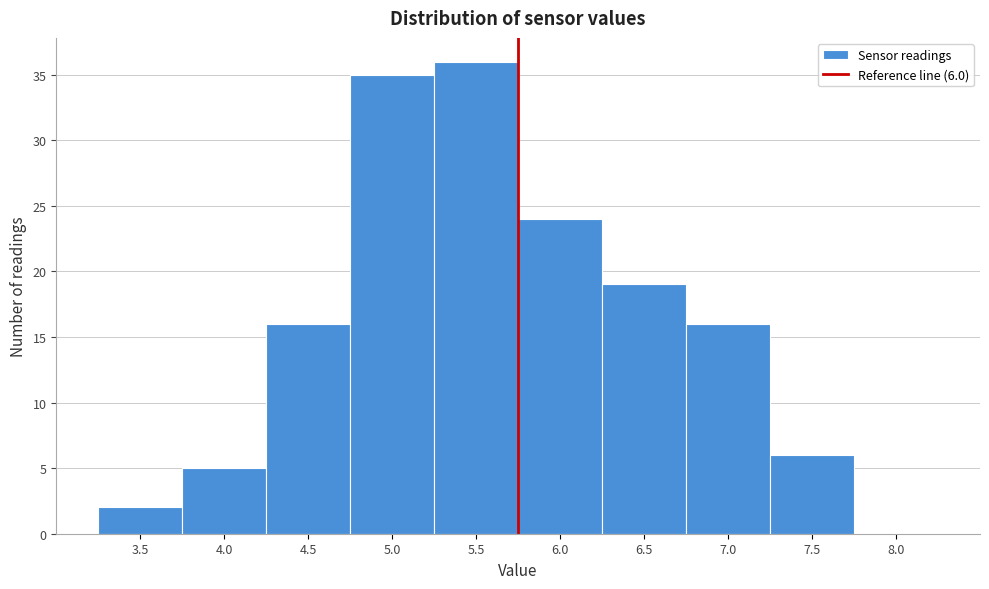

Reading right to left, what are all the values shown in this chart?

8.0=0	7.5=6	7.0=16	6.5=19	6.0=24	5.5=36	5.0=35	4.5=16	4.0=5	3.5=2